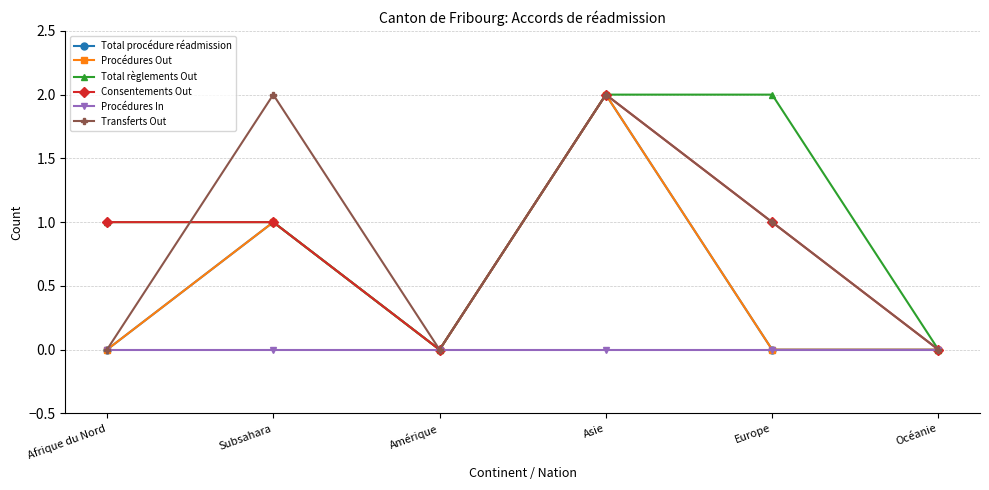

Which series has the largest total across all categories?

Total règlements Out